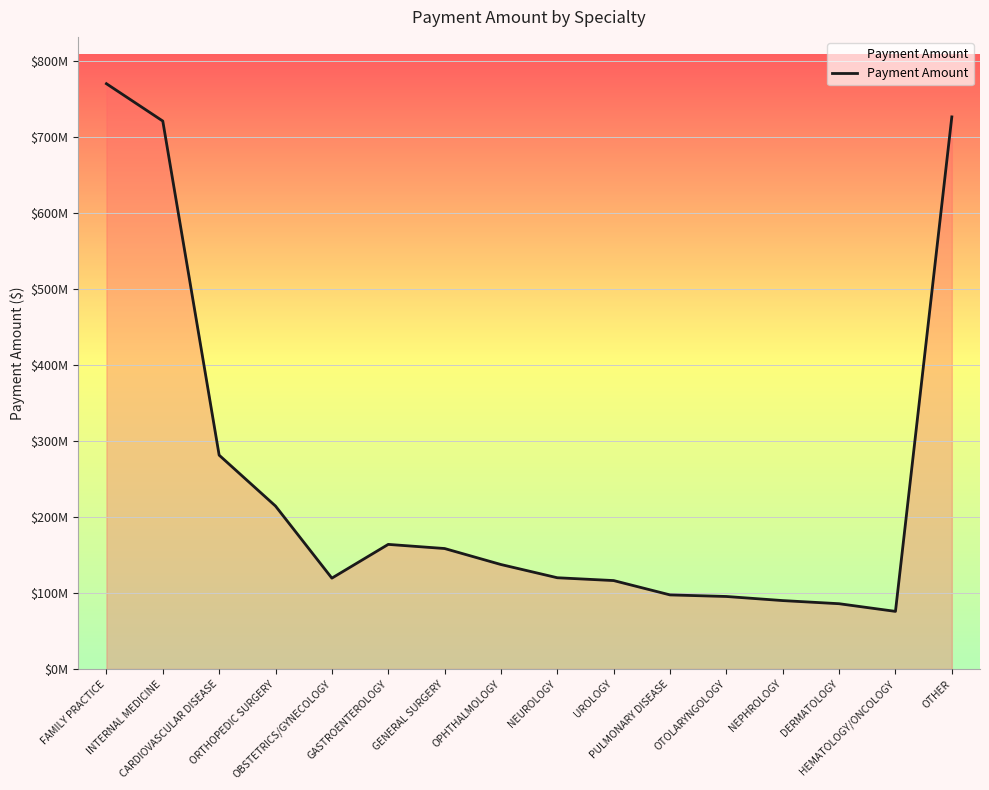

Which label corresponds to the largest value in the chart?

FAMILY PRACTICE